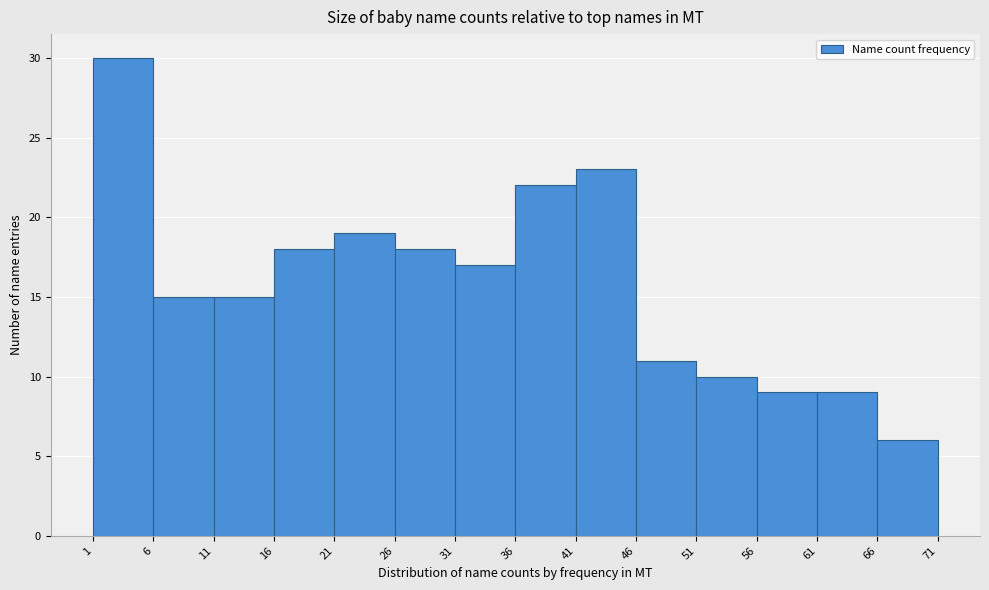

Reading left to right, transcribe this chart: for each bar, give the range it covers on the x-axis and its height. The values are not printed on the chart, so give them approximately, as read against the axis.

1 to 6: 30
6 to 11: 15
11 to 16: 15
16 to 21: 18
21 to 26: 19
26 to 31: 18
31 to 36: 17
36 to 41: 22
41 to 46: 23
46 to 51: 11
51 to 56: 10
56 to 61: 9
61 to 66: 9
66 to 71: 6